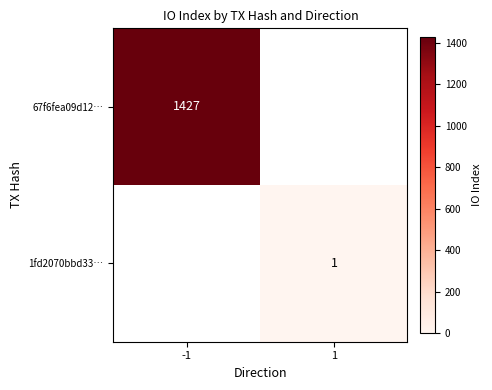

The 67f6fea09d12… series shows 1427 at -1. True or false?

True